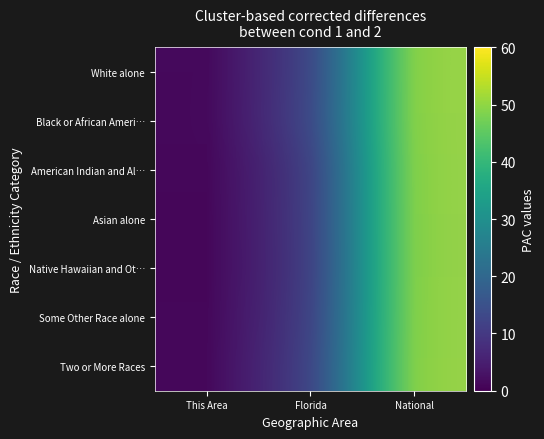

Which series has the widest spread of values?

White alone